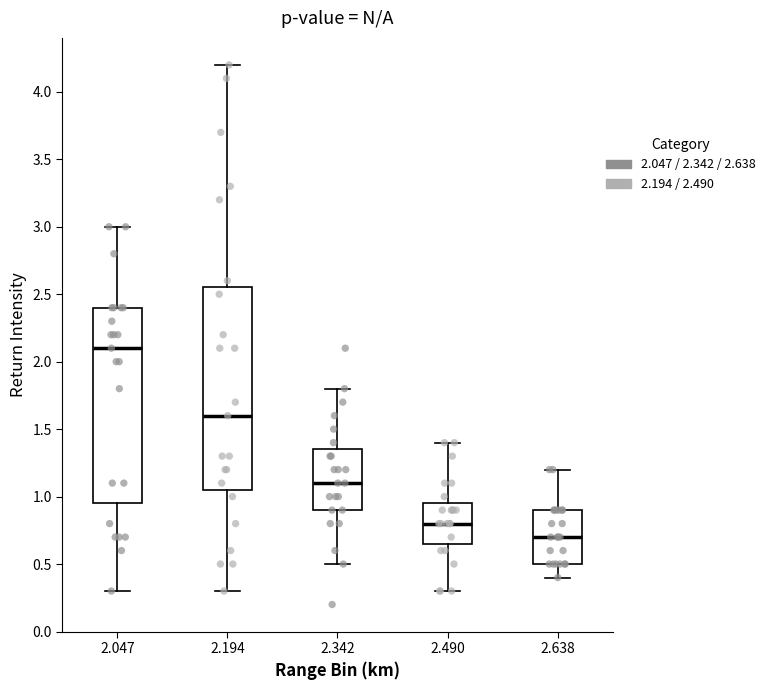

Reading left to right, read every box against the y-axis: the position of its median line, the range the box covers, and the ends of its whiskers. The values are not printed on the chart, so give them approximately, as read against the axis.

2.047: median 2.10, box 0.95 to 2.40, whiskers 0.30 to 3.00
2.194: median 1.60, box 1.05 to 2.55, whiskers 0.30 to 4.20
2.342: median 1.10, box 0.90 to 1.35, whiskers 0.50 to 1.80
2.490: median 0.80, box 0.65 to 0.95, whiskers 0.30 to 1.40
2.638: median 0.70, box 0.50 to 0.90, whiskers 0.40 to 1.20